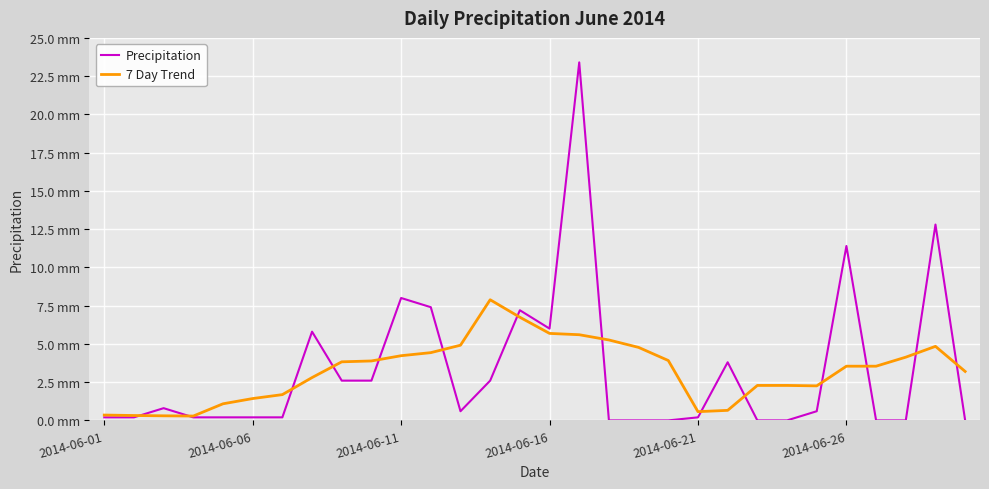

In 7 Day Trend, how many points are higher than both neighbors (excluding endpoints)?

2